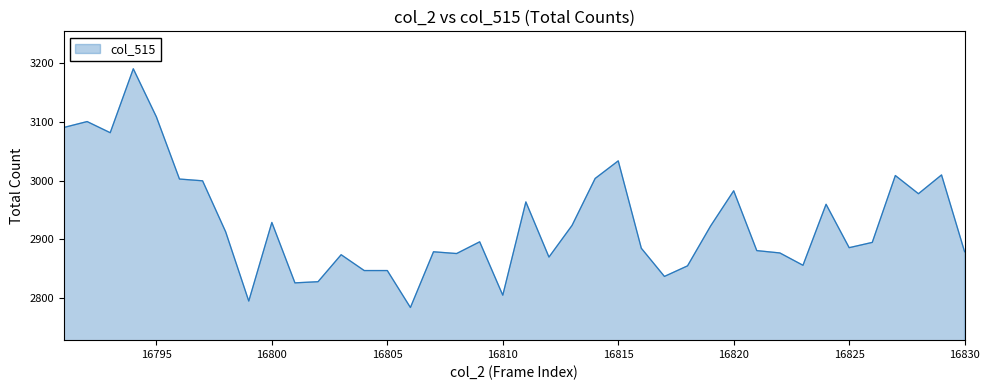

What is the minimum value shown in the chart?

2784